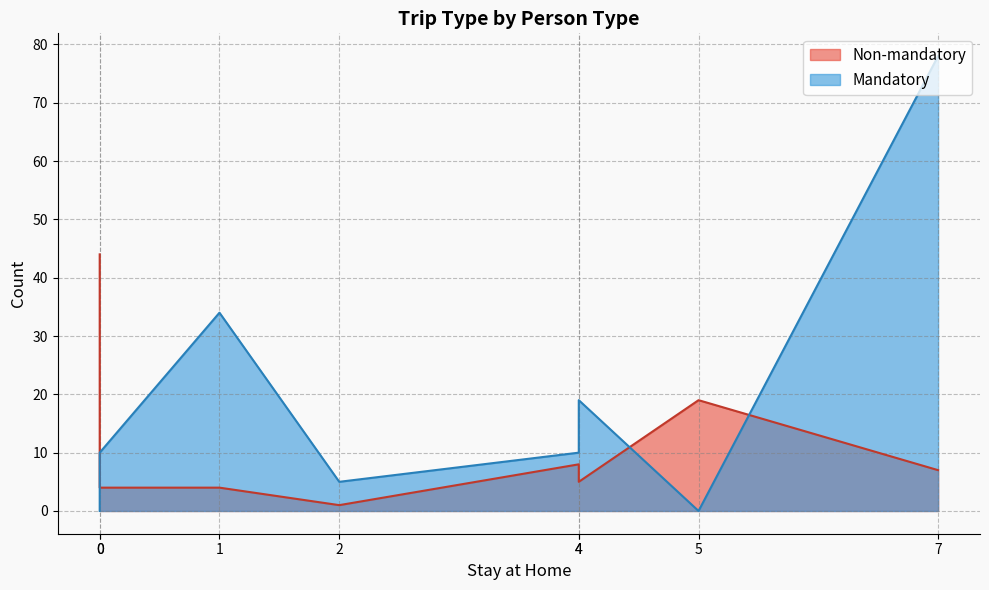

What is the average value of the Non-mandatory series?

12